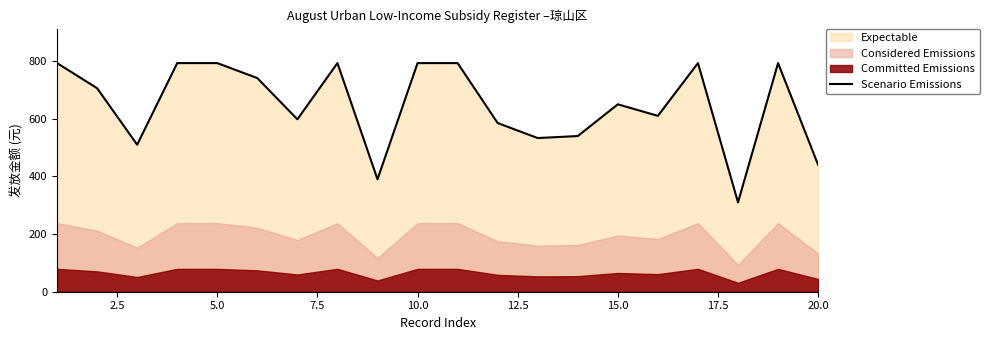

What is the difference between the maximum and minimum values?

483.0